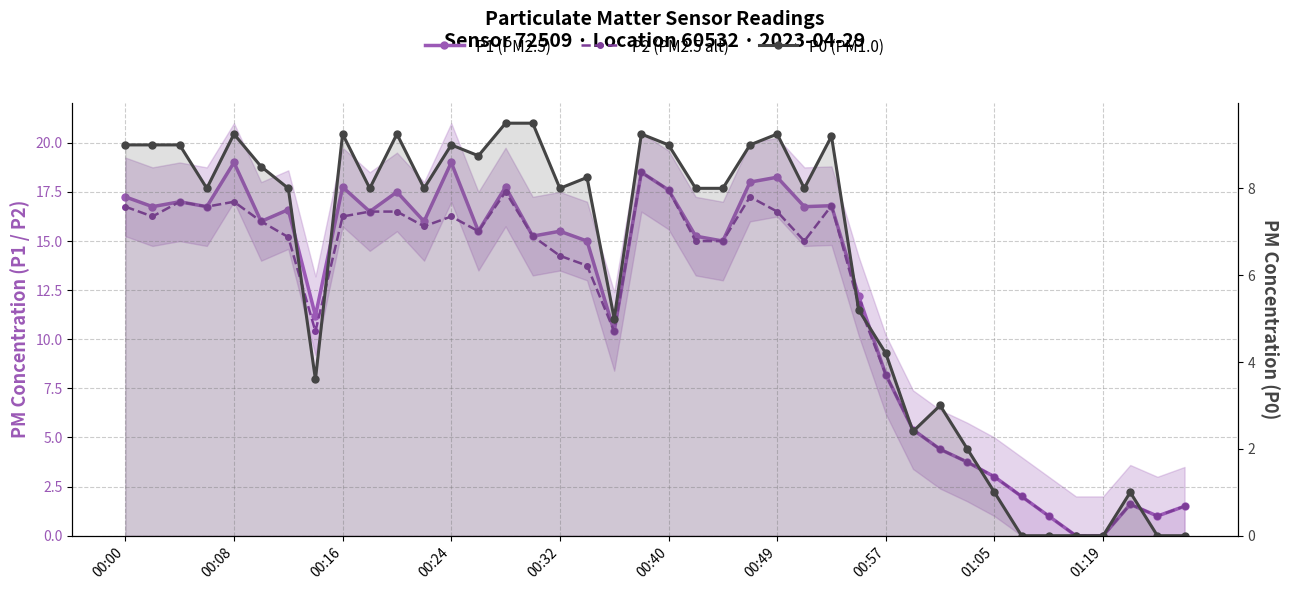

Between 22 and 00:40, which is larger?

00:40